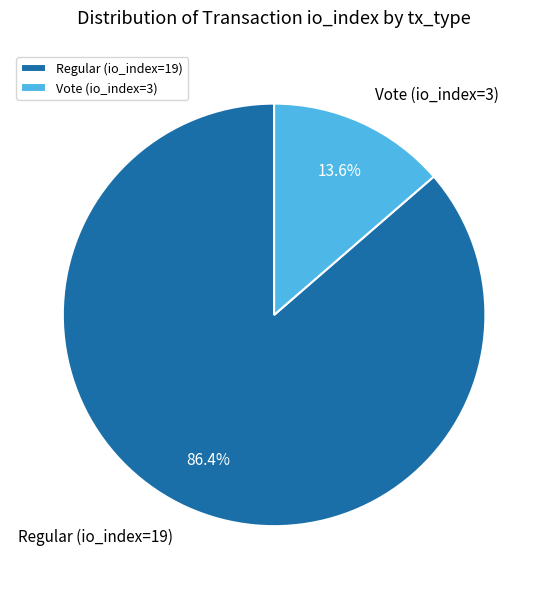

To the nearest percent, what is the difference between the Regular (io_index=19) and Vote (io_index=3) slice percentages?

73%